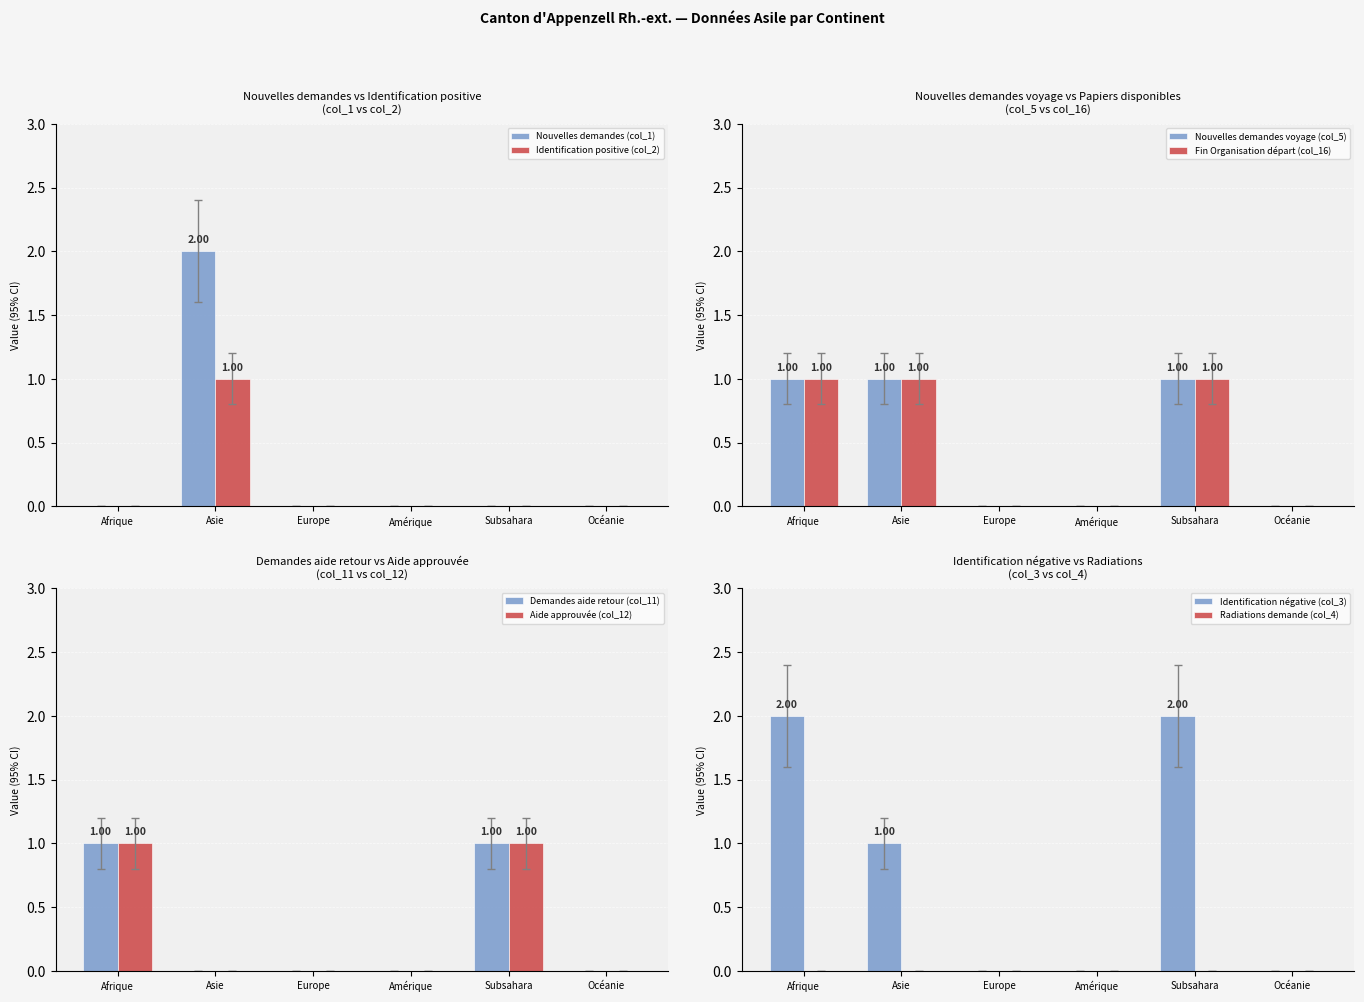

Does the chart contain stacked bars?

No